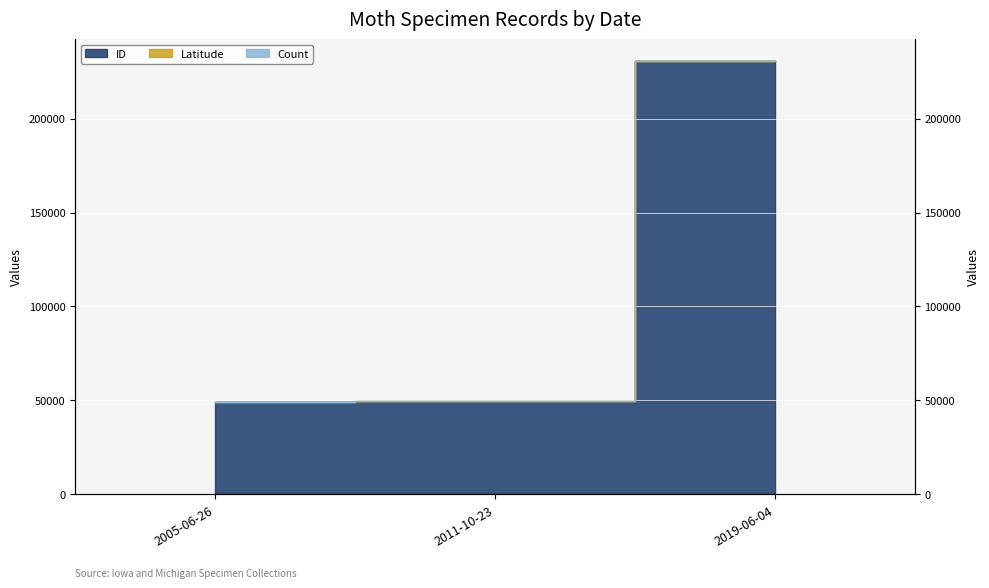

Between 2019-06-04 and 2005-06-26, which is larger?

2019-06-04